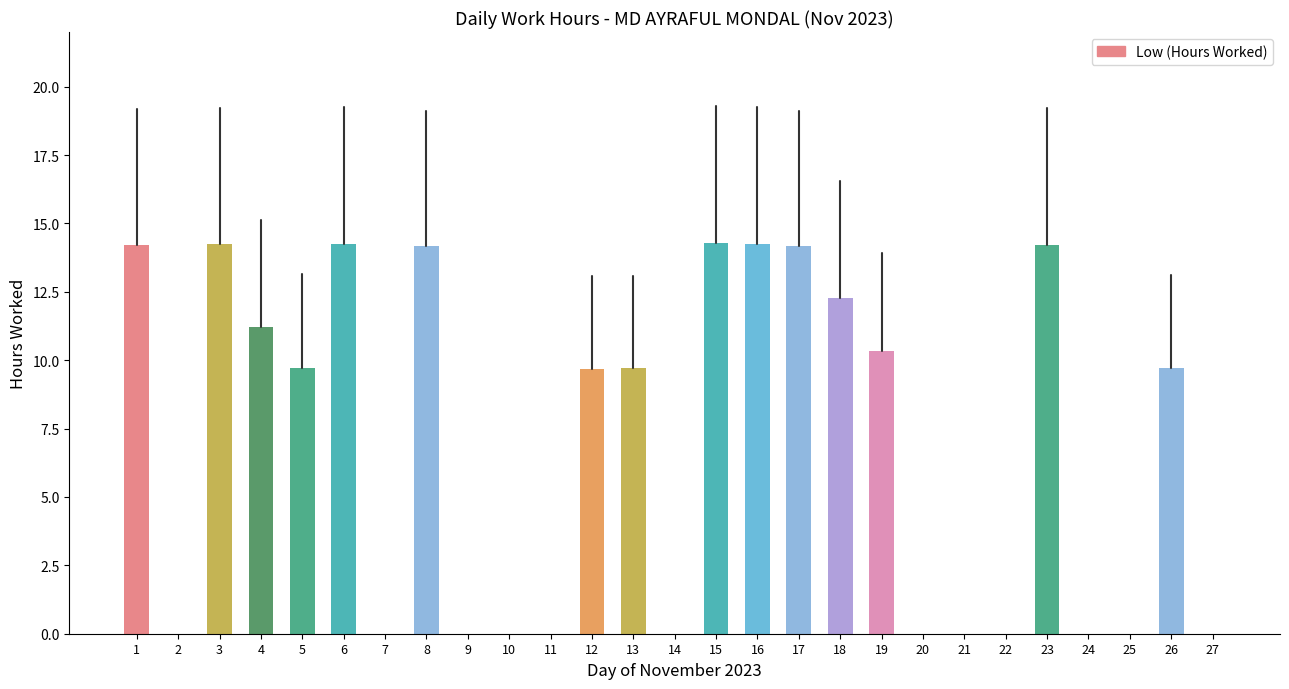

What is the sum of the values at 17 and 27?

14.2